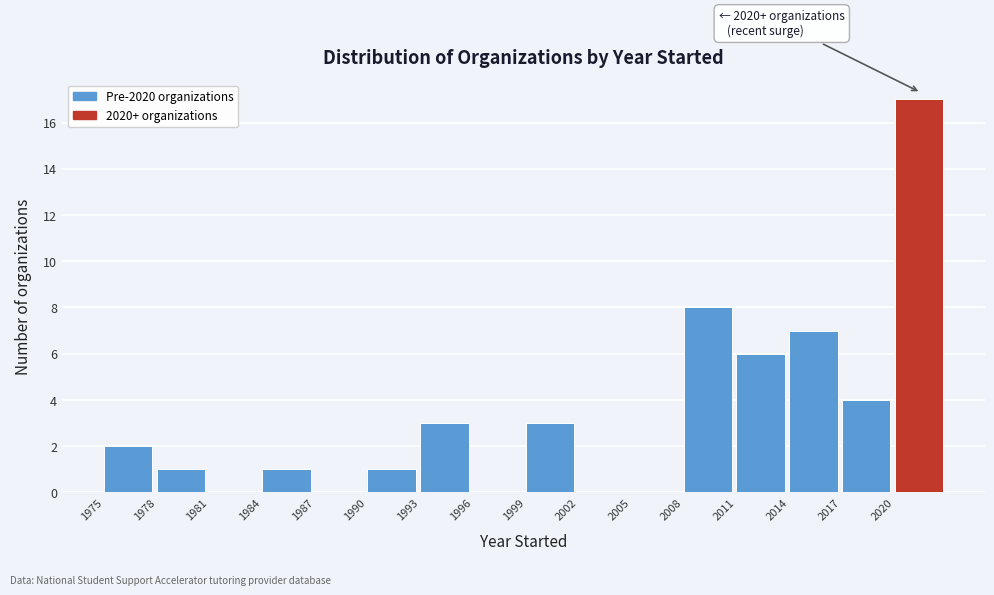

Over which range of the x-axis is the bar tallest?

2020 to 2023